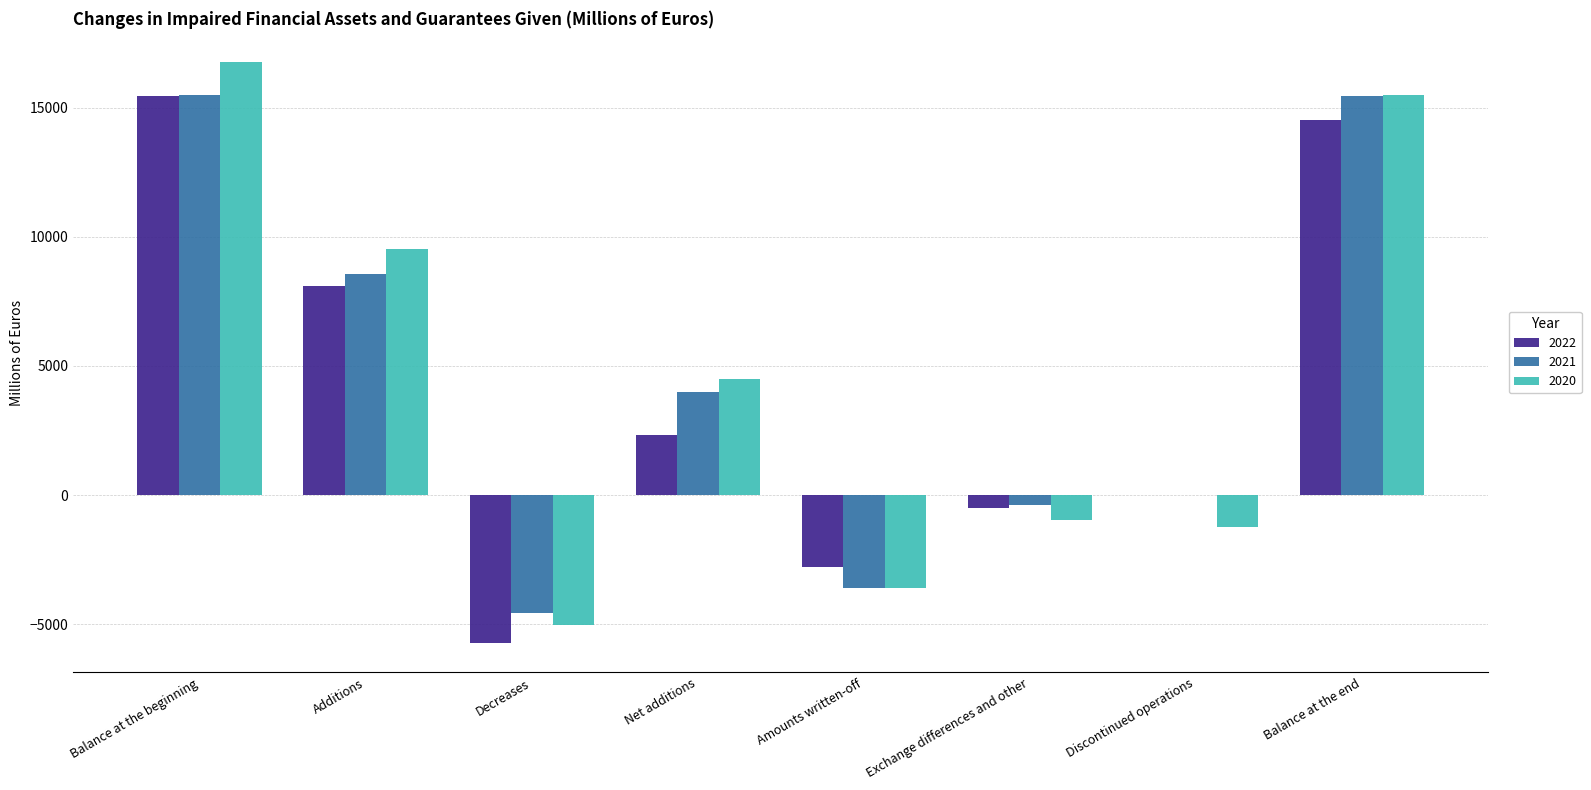

What is the sum of all 2020 values?

35465